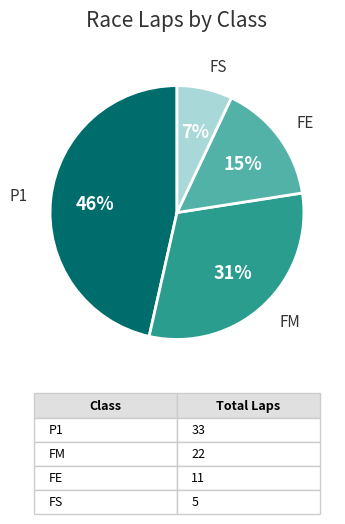

Does any single category account for the majority?

No